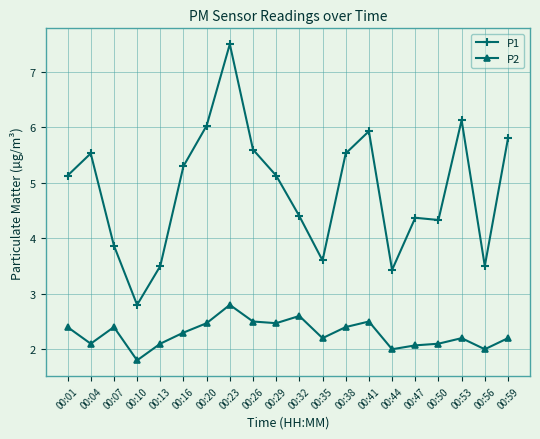

True or false: P2 has more than 0 interior local peaks.

True